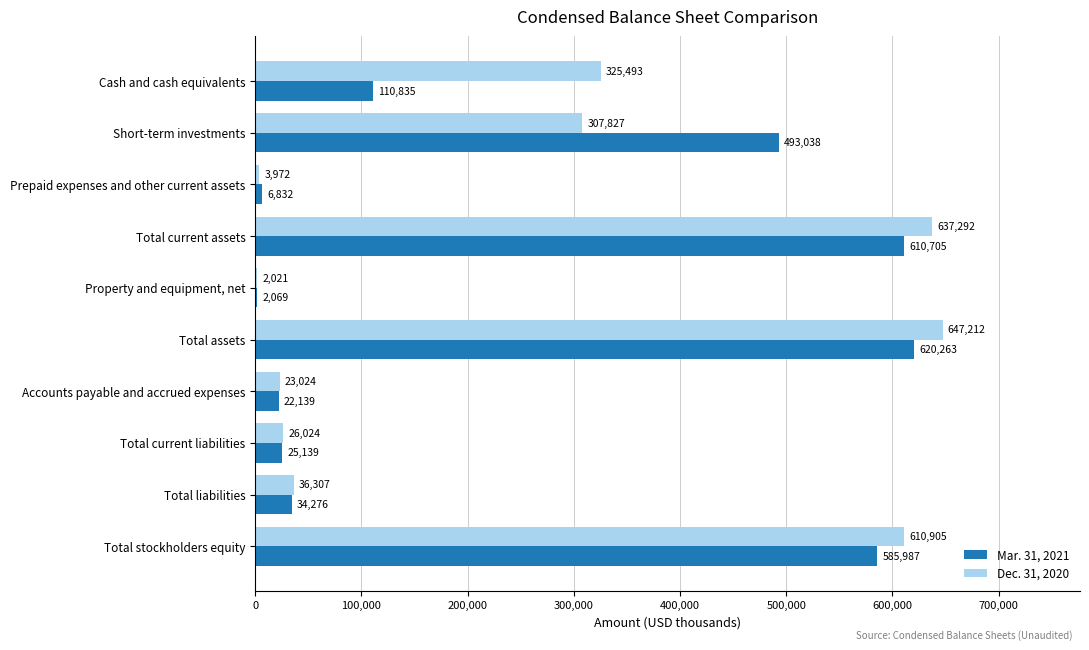

What is the sum of the Dec. 31, 2020 values at Short-term investments and Total liabilities?

344134